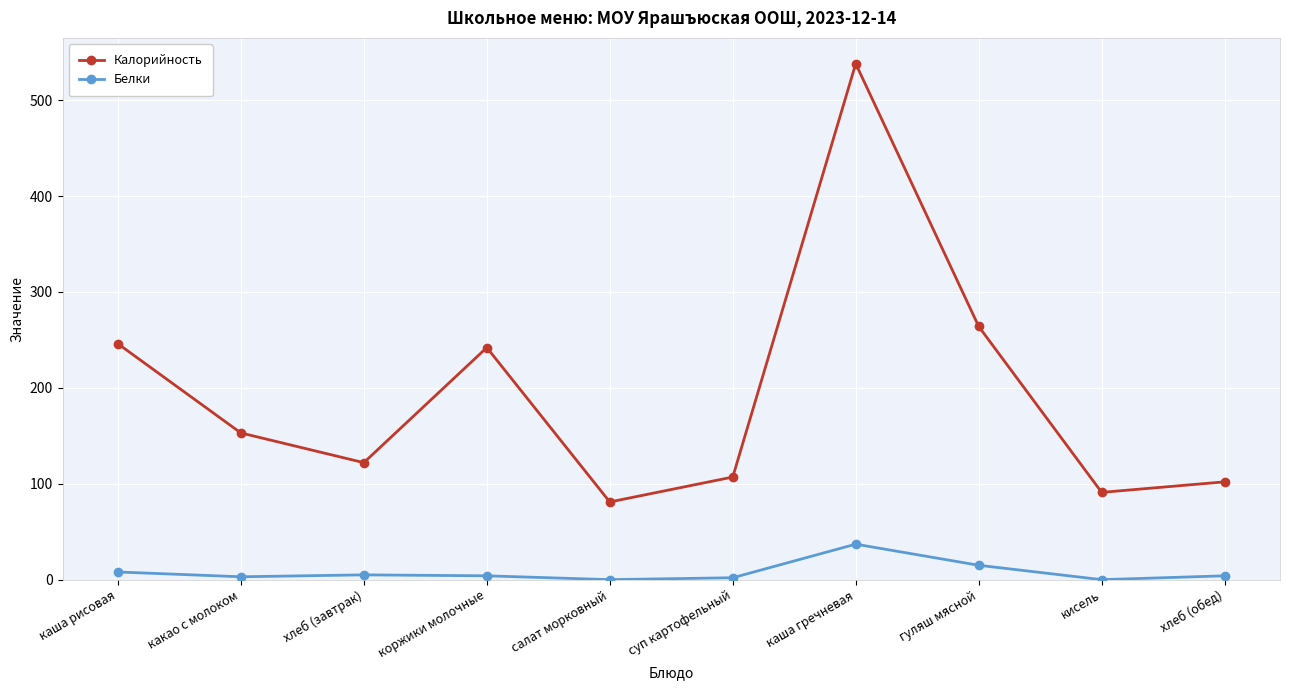

The Белки series shows -21 at салат морковный. True or false?

False